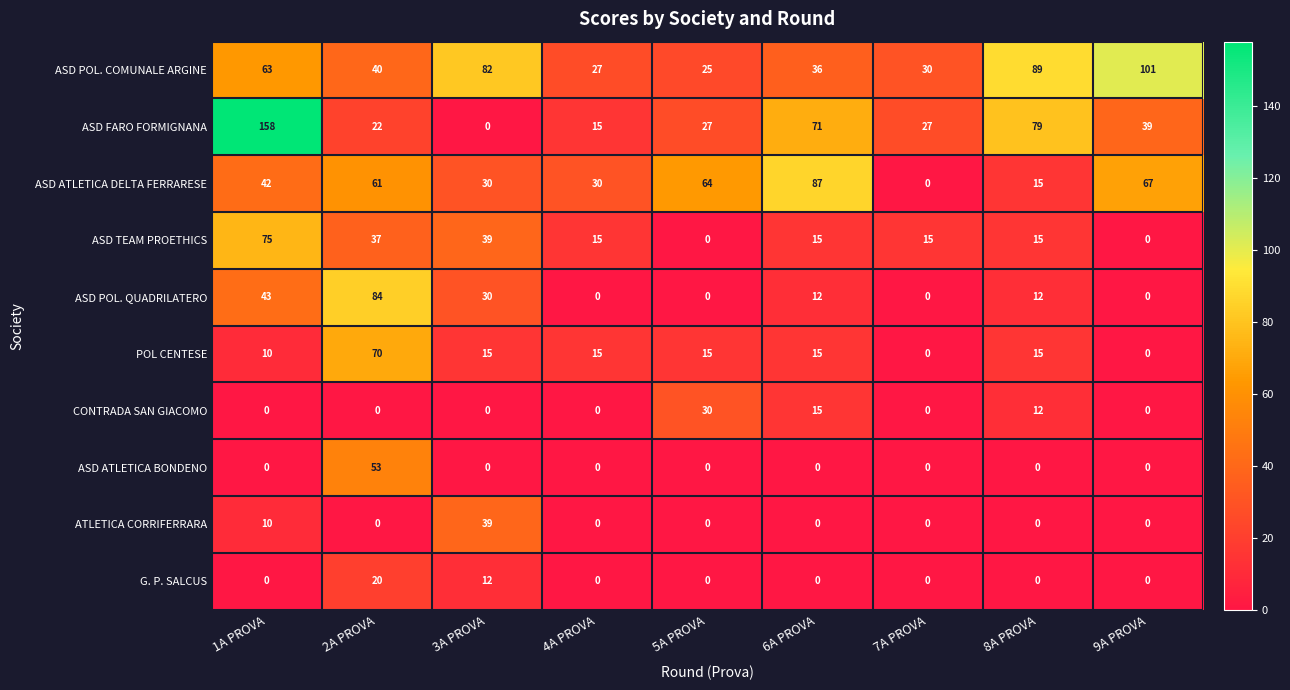

What is the difference between the ASD TEAM PROETHICS values at 8A PROVA and 3A PROVA?

24